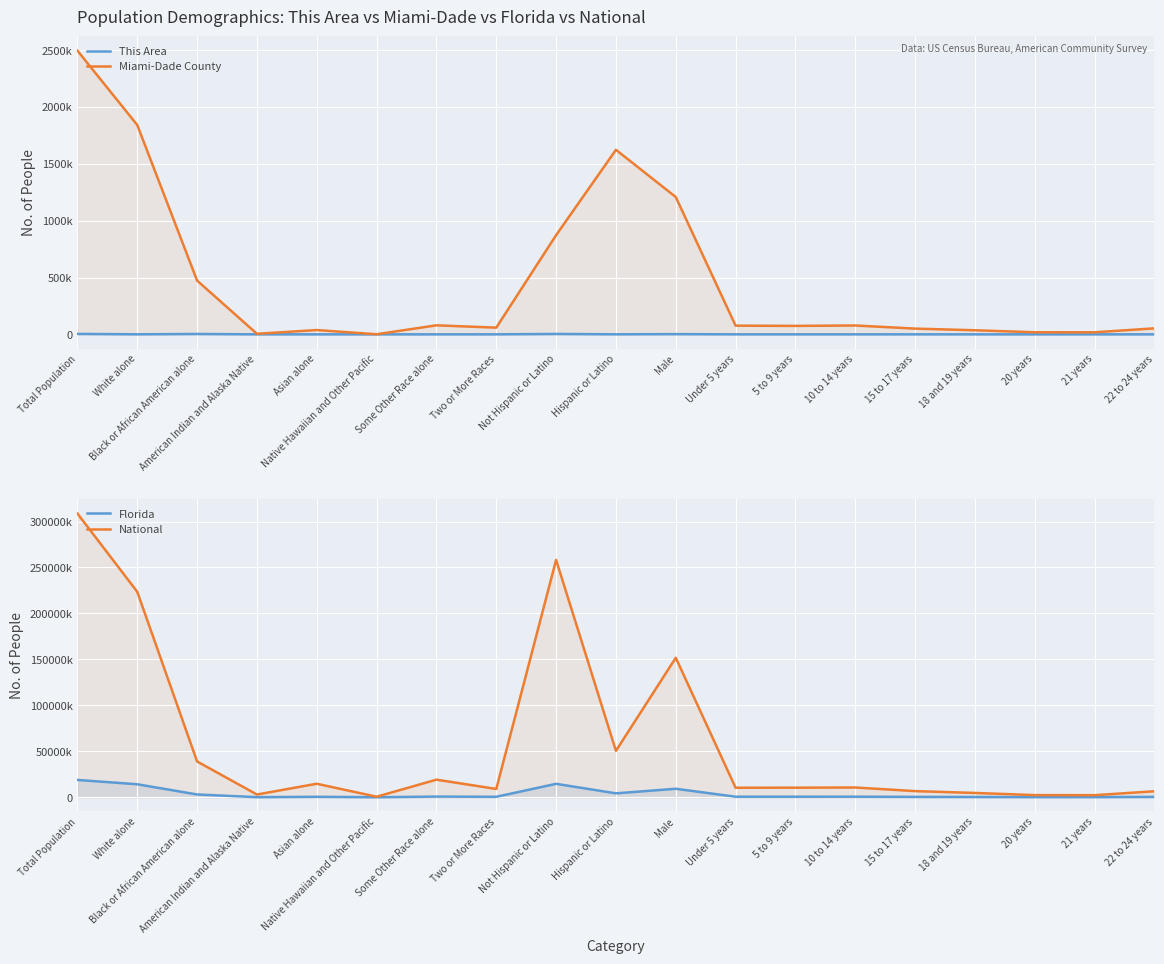

What position from the right is Hispanic or Latino?

10